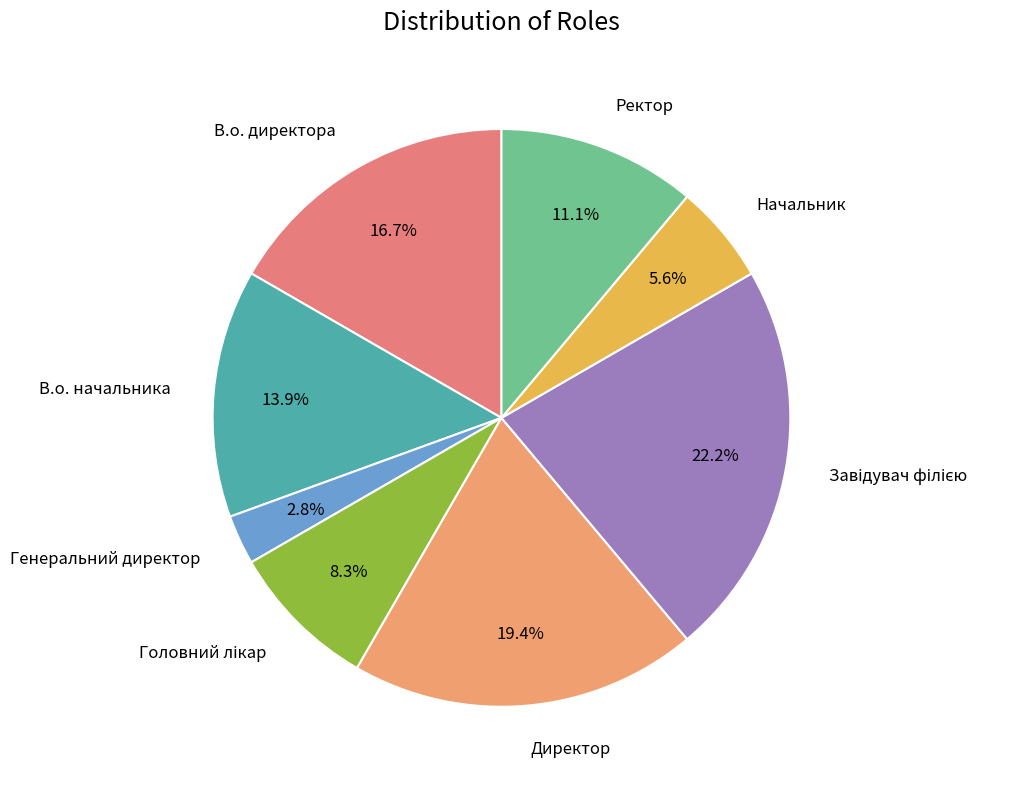

Rank the categories by value from highest to lowest.

Завідувач філією, Директор, В.о. директора, В.о. начальника, Ректор, Головний лікар, Начальник, Генеральний директор